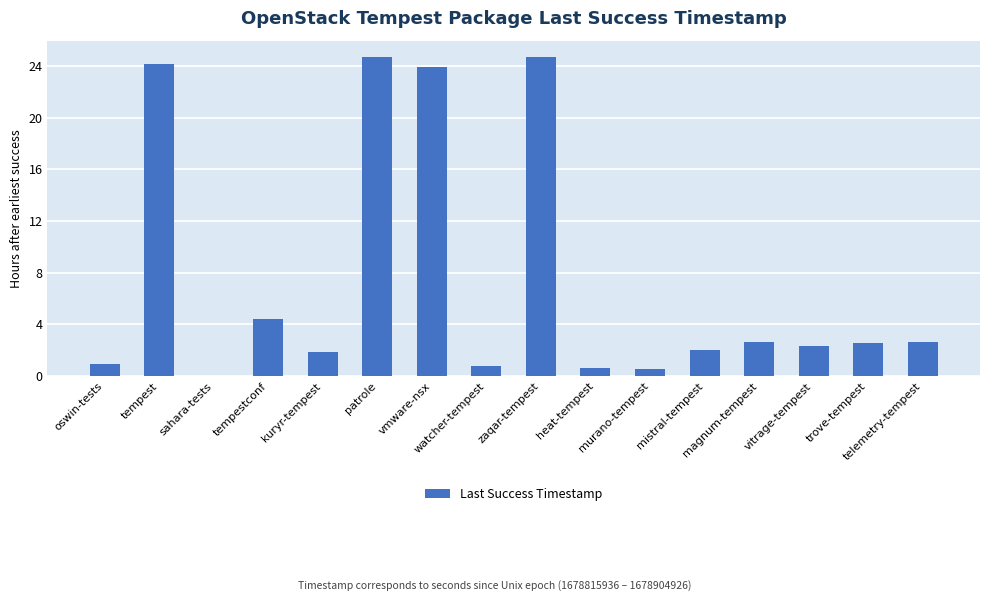

What is the sum of all values?

118.7